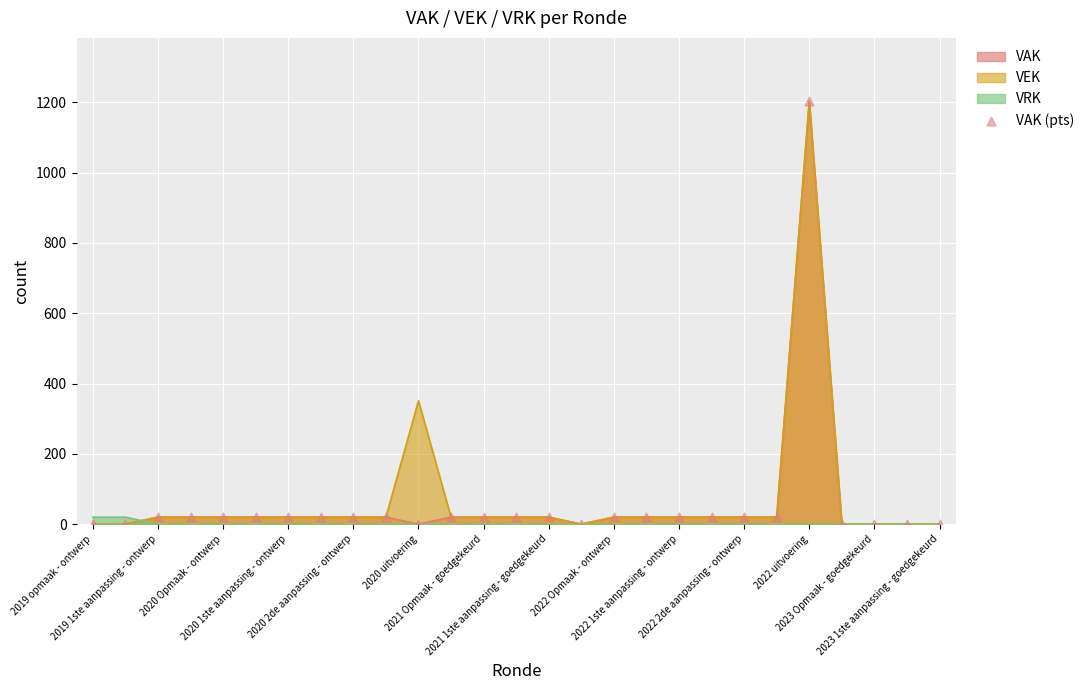

What is the highest value of the VAK series?

1203